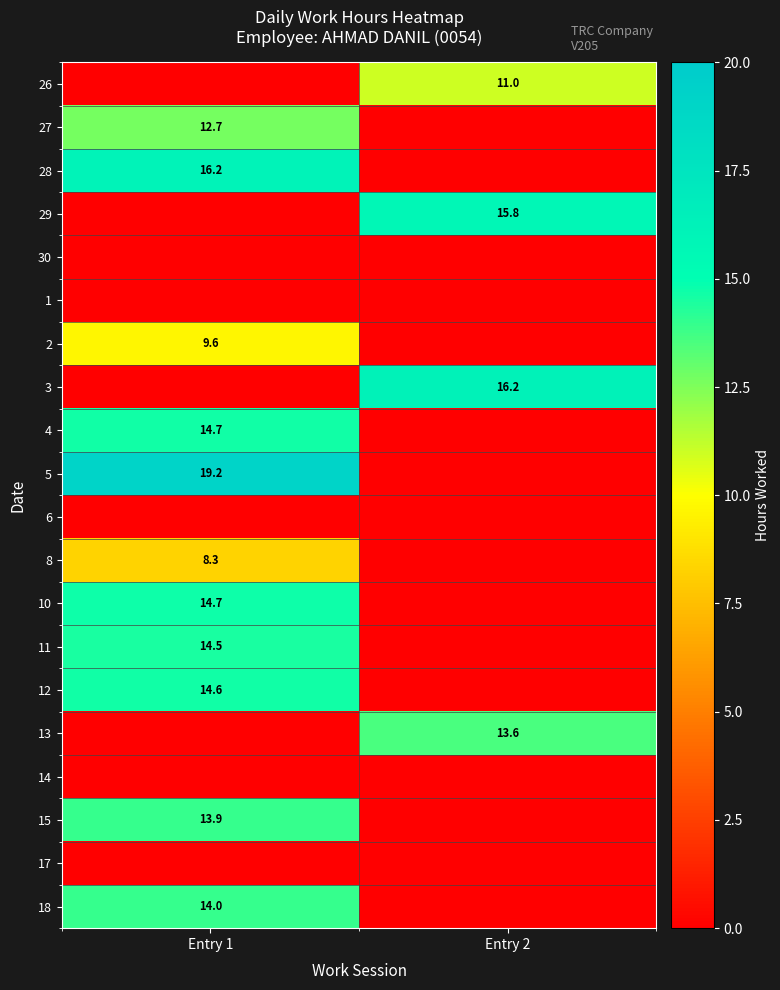

Which label corresponds to the smallest value in the chart?

Entry 1